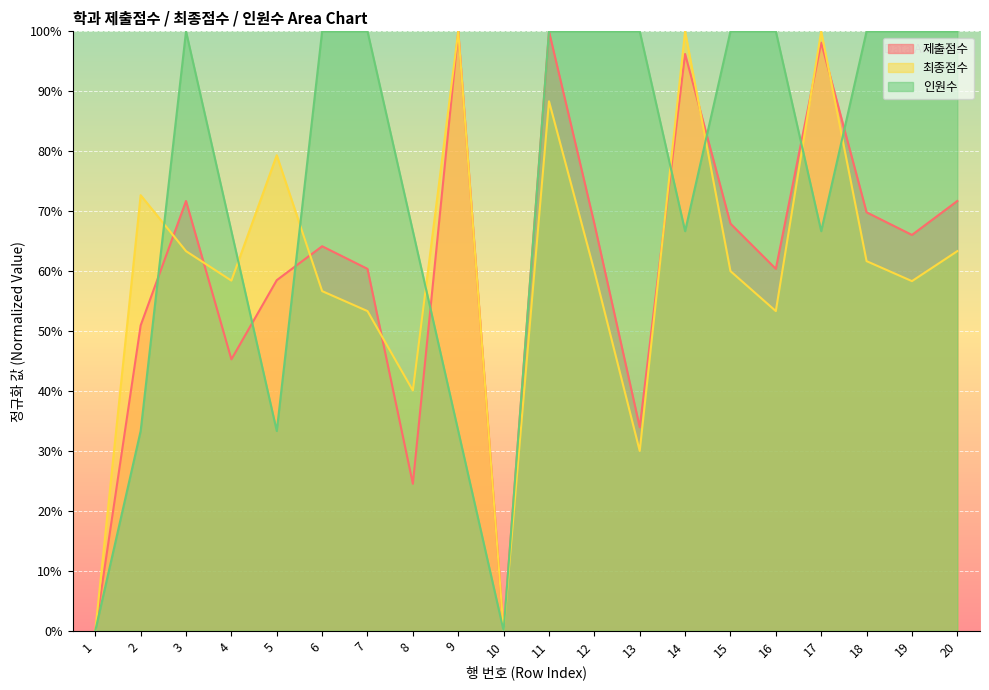

What is the difference between the maximum and minimum values in the 제출점수 series?

100.0